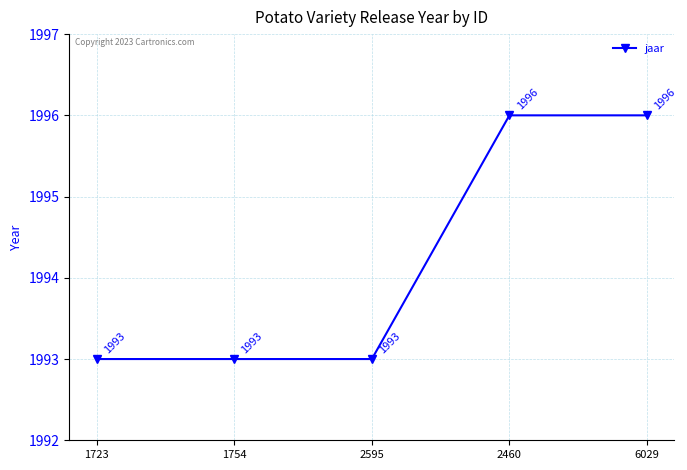

Approximately how many times larger is the value at 2460 compared to 1754?

1.0